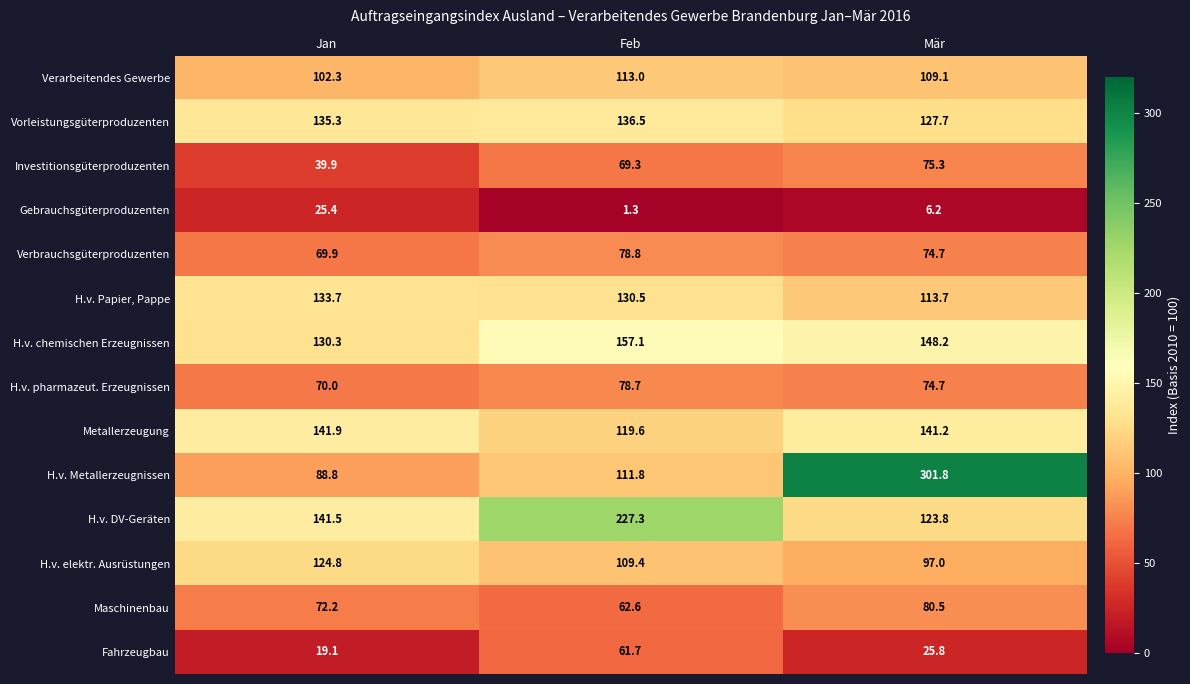

At how many categories does at least one series exceed 139?

3